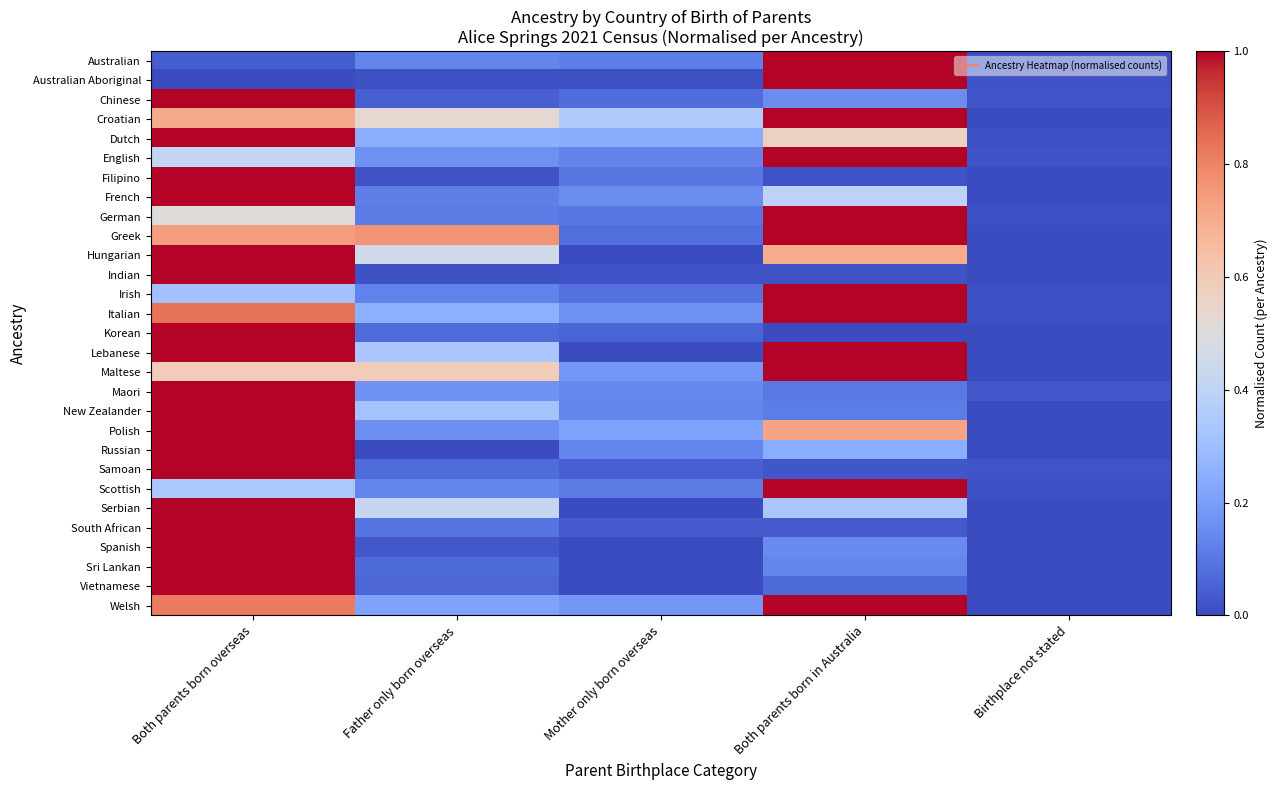

Which series changed the most between Both parents born in Australia and Birthplace not stated?

Croatian